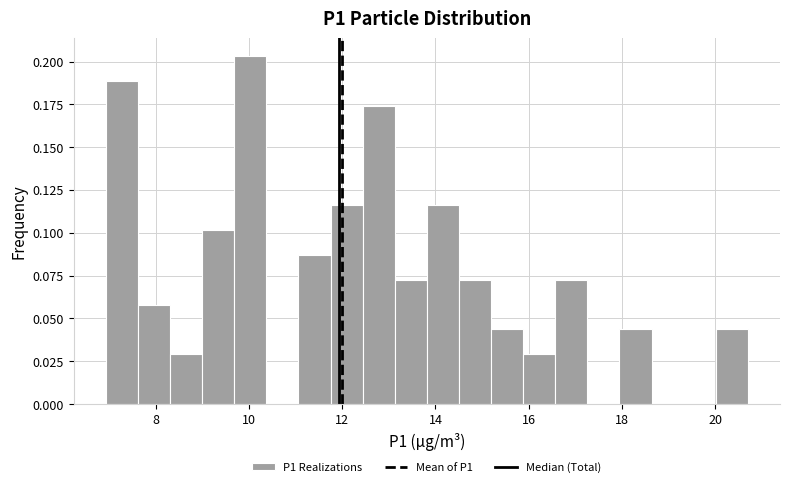

Around what value on the x-axis is the tallest bar? Give the approximate position of its centre, as read against the axis.

10.0